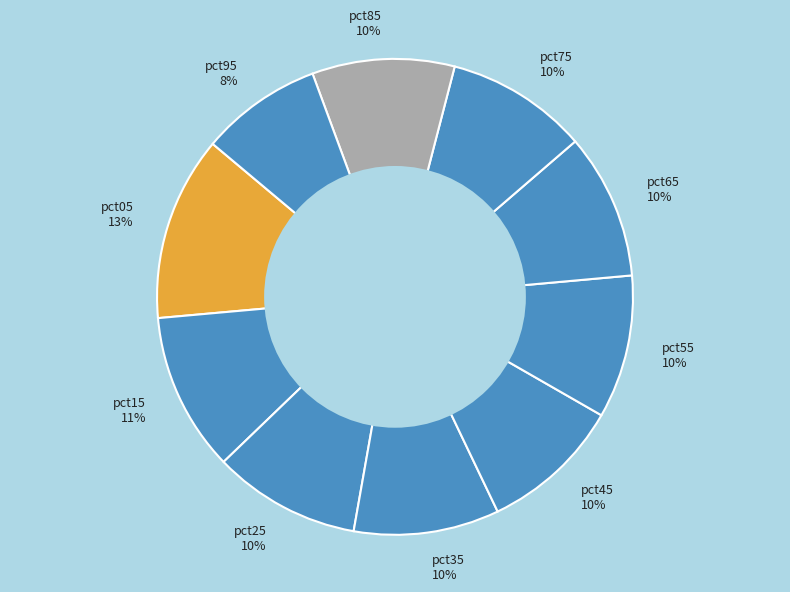

Which has a higher value, pct15 or pct05?

pct05